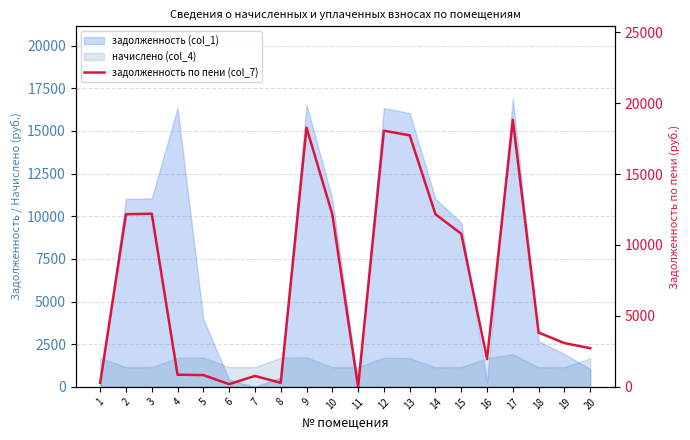

How many interior local peaks (higher than both neighbors) does the data have?

5